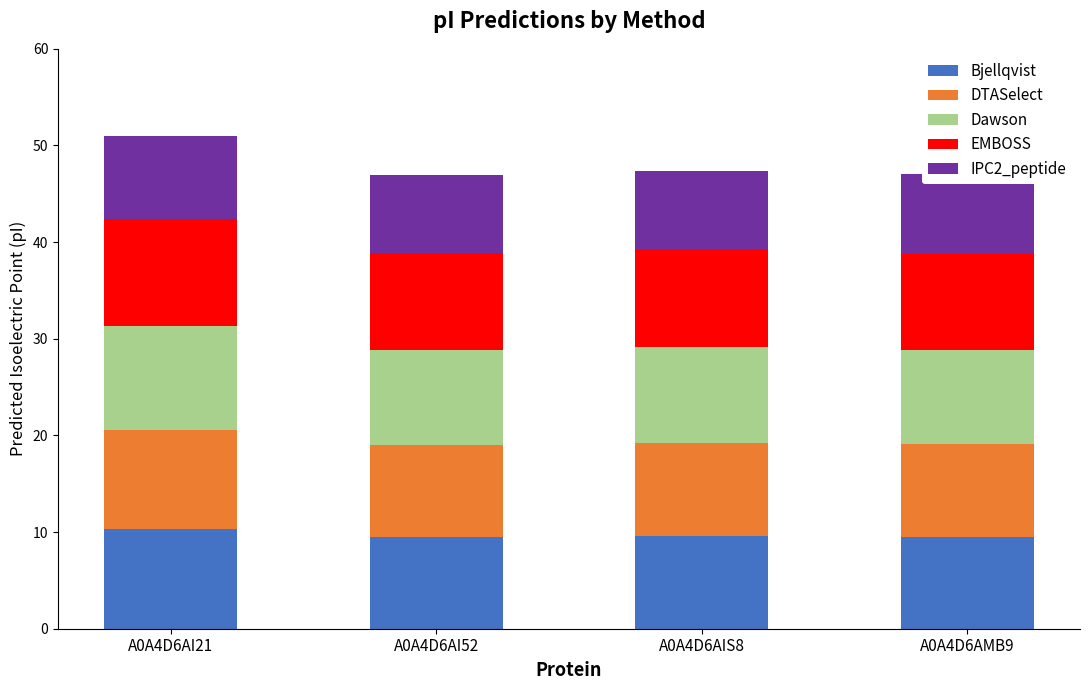

Is it true that Bjellqvist equals 6.4 at A0A4D6AI21?

False